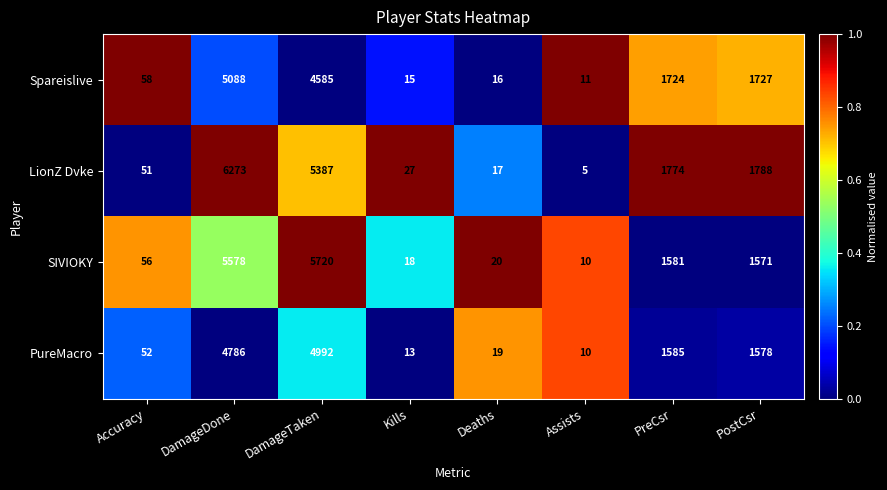

True or false: PureMacro has a value of 10 at Assists.

True